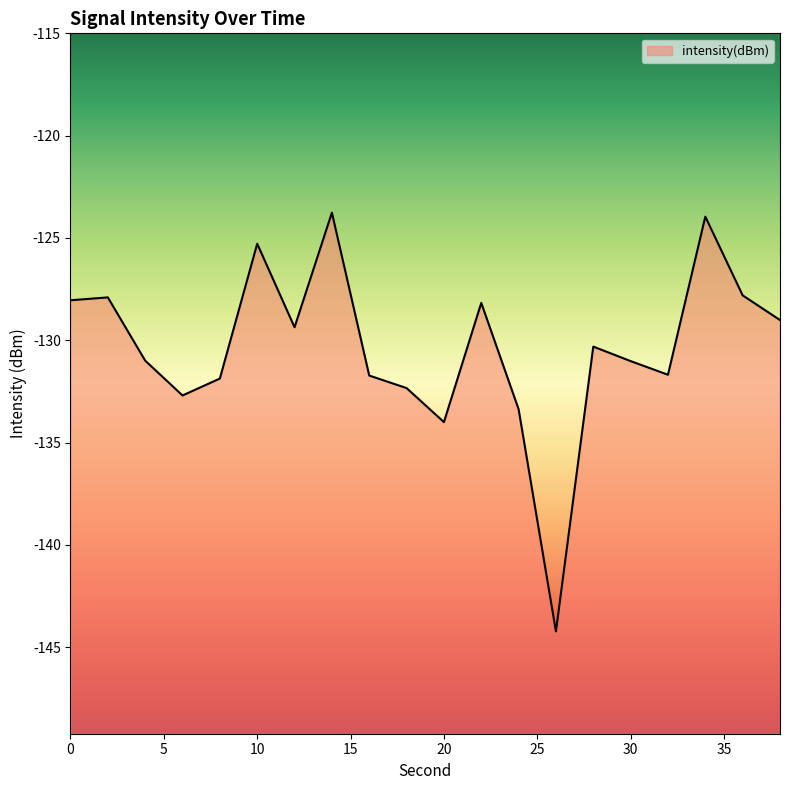

List the labels in order of value, largest first.

14, 34, 10, 36, 2, 0, 22, 38, 12, 28, 4, 30, 32, 16, 8, 18, 6, 24, 20, 26